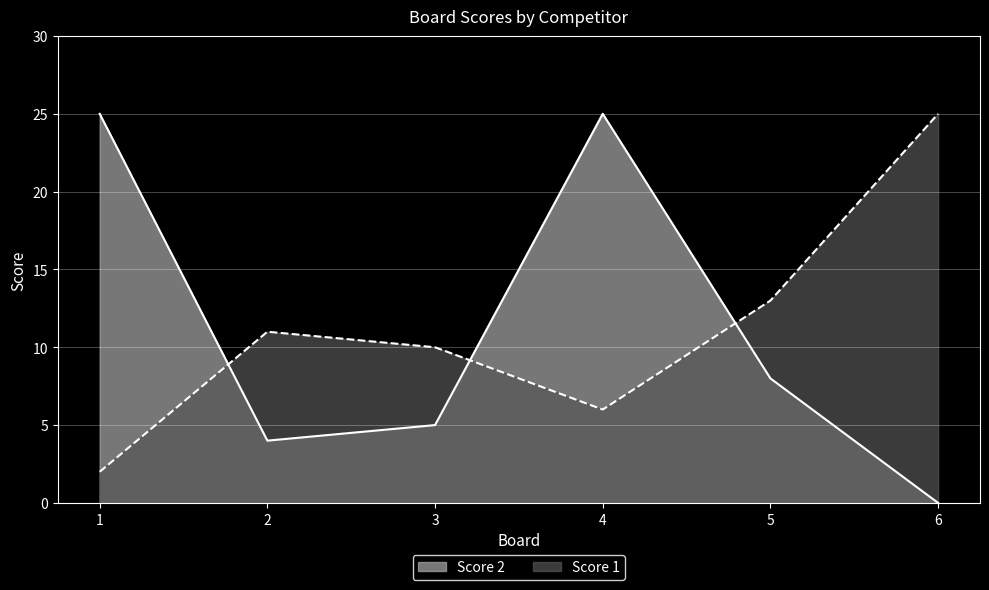

Between 1 and 3, which series saw the biggest shift?

Score 2